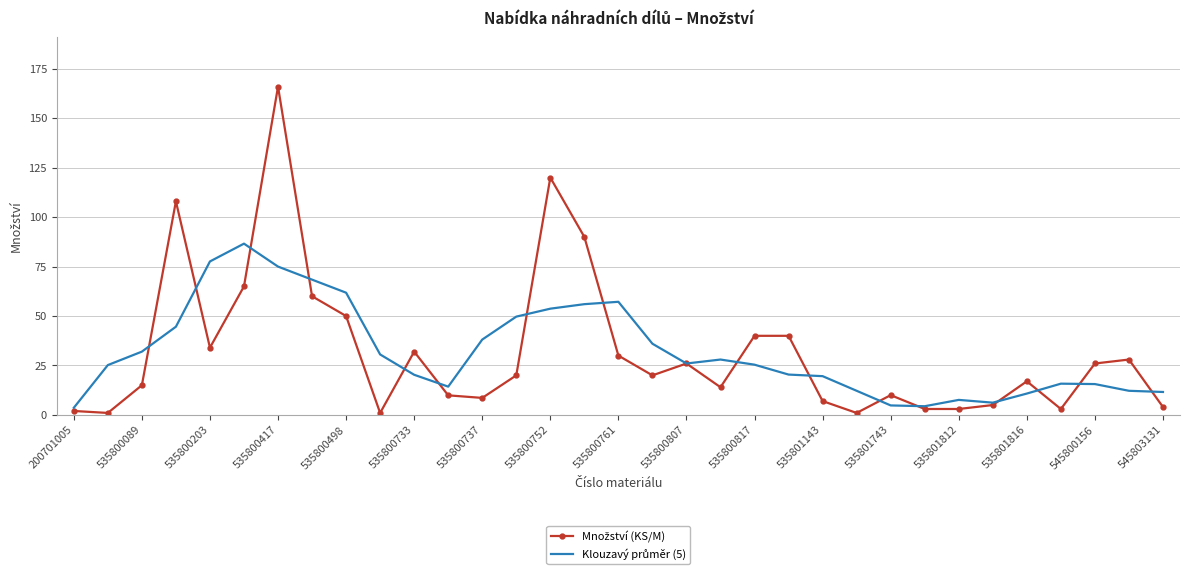

What is the greatest value displayed?

166.0